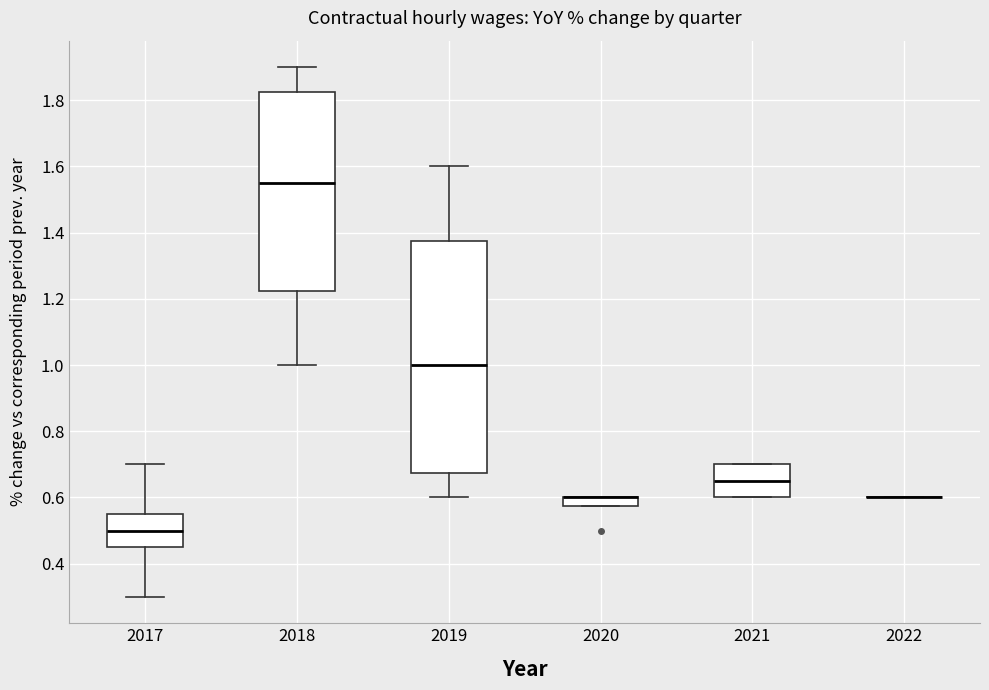

Comparing the boxes themselves (not the whiskers), which one is the tallest?

2019